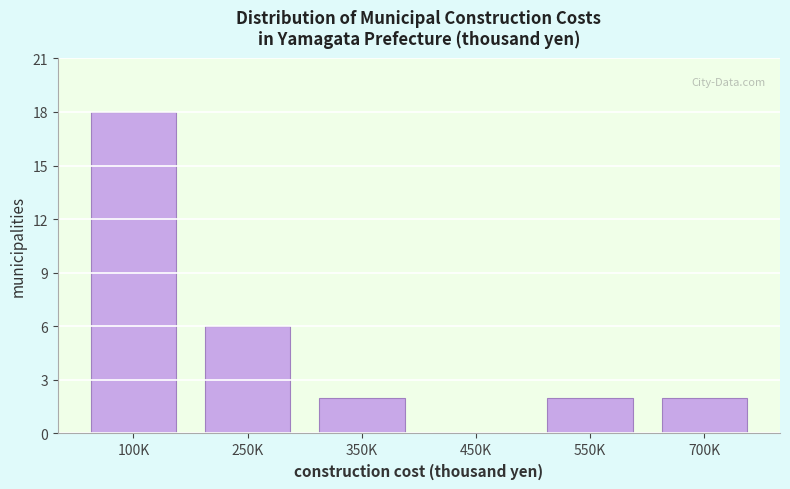

Reading right to left, list all the values displayed in this chart.

700K=2	550K=2	450K=0	350K=2	250K=6	100K=18